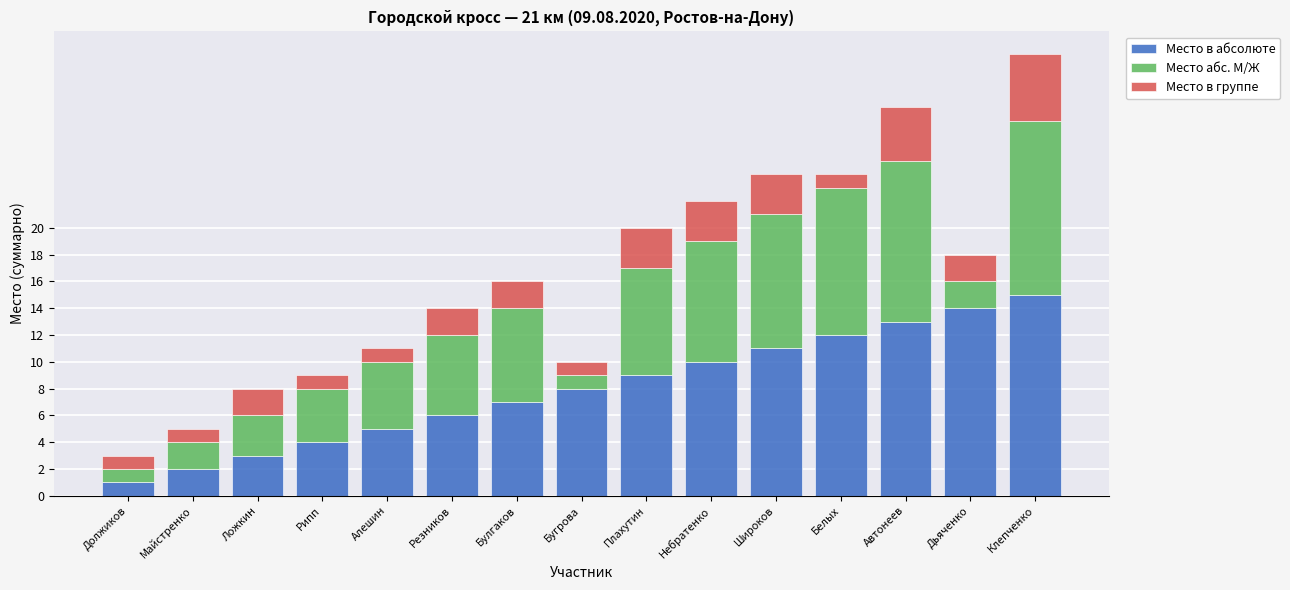

True or false: Место в абсолюте has a value of 12 at Булгаков.

False